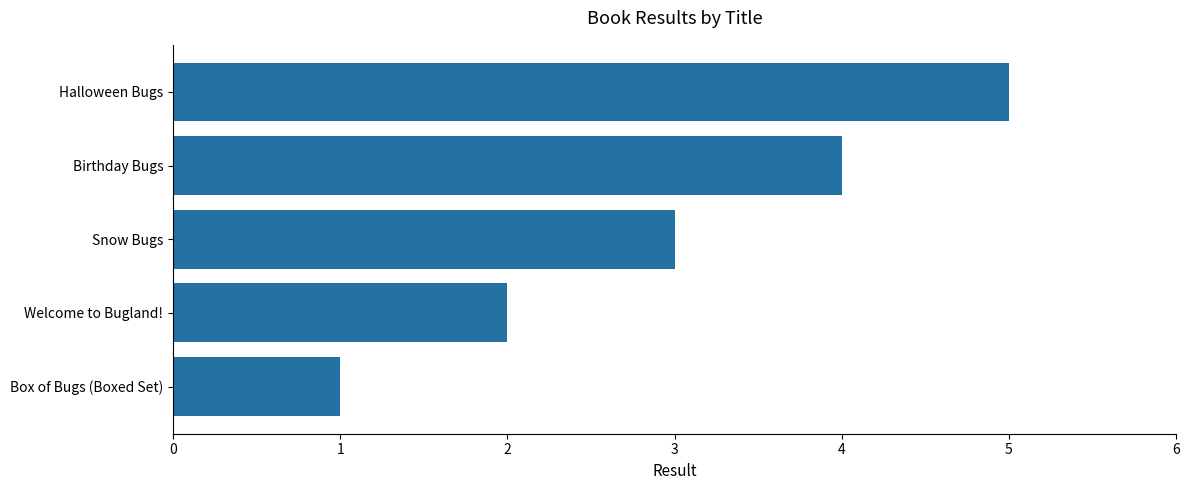

The value at Halloween Bugs is 5. True or false?

True